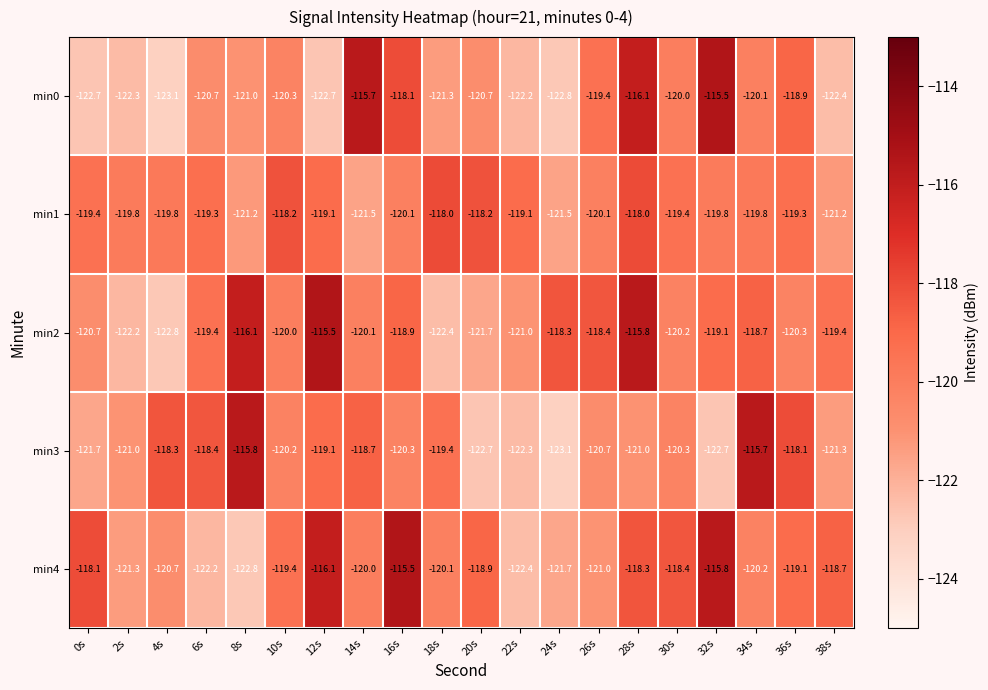

At 26s, list the series in order from largest to smallest.

min2, min0, min1, min3, min4